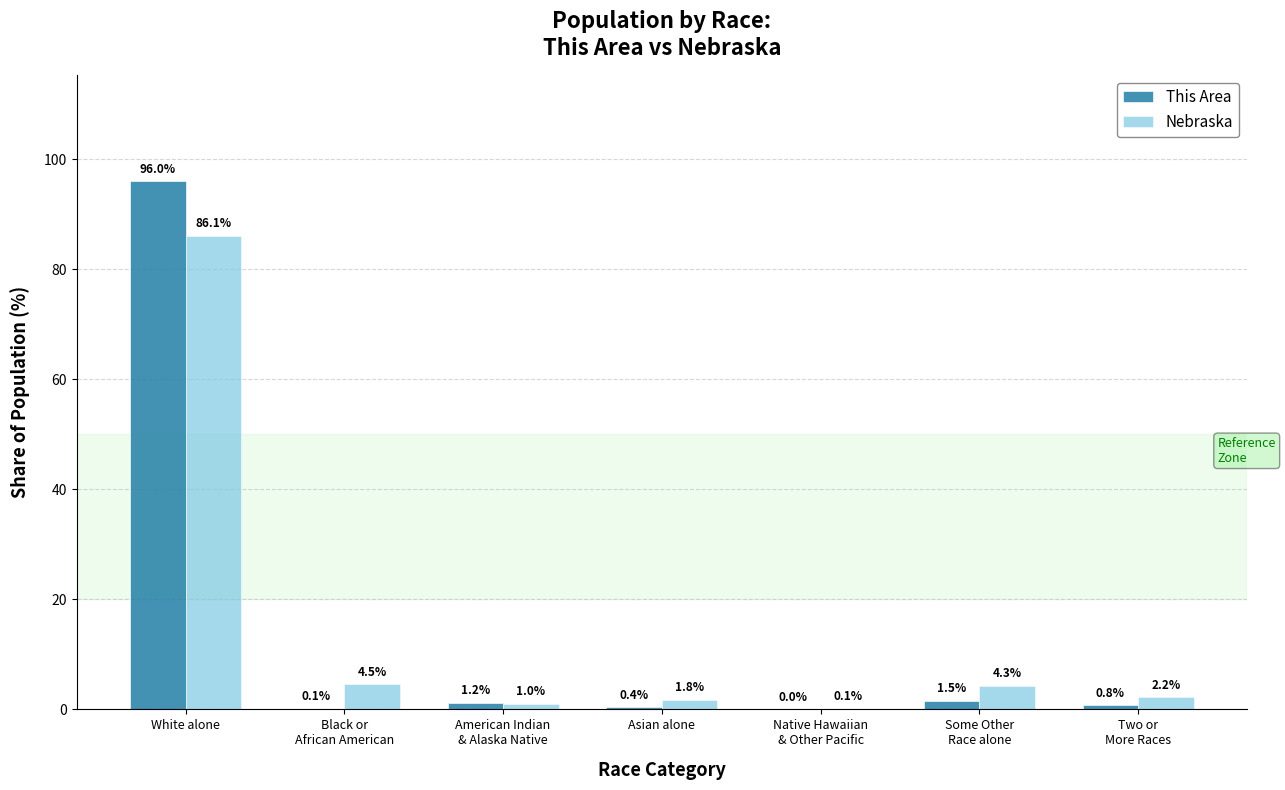

Which category has the highest value in the Nebraska series?

White alone